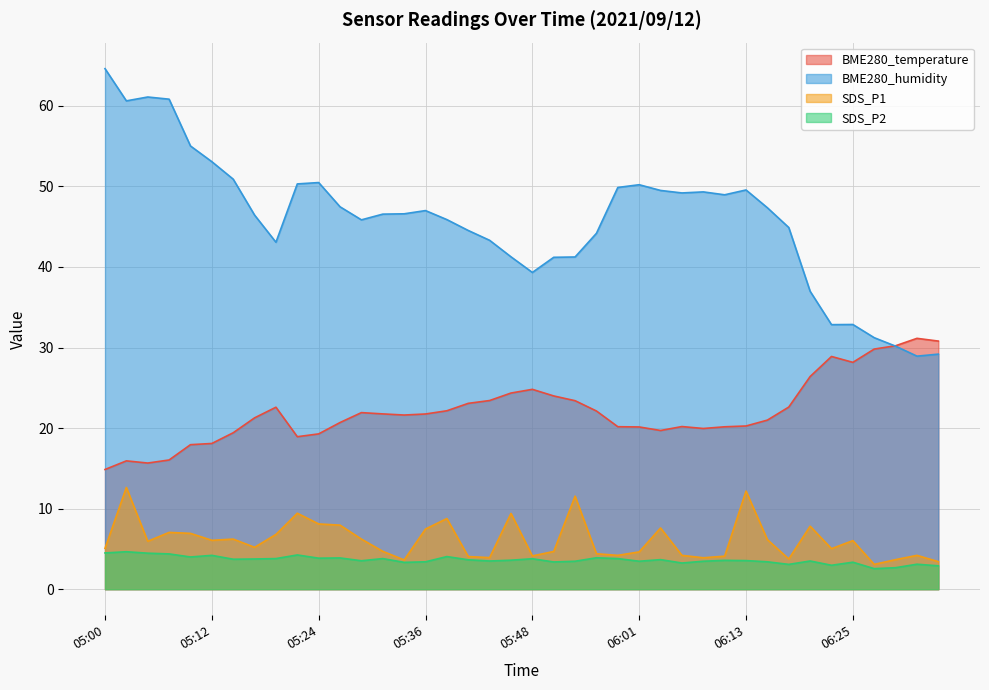

True or false: SDS_P1 and BME280_humidity intersect in this chart.

False